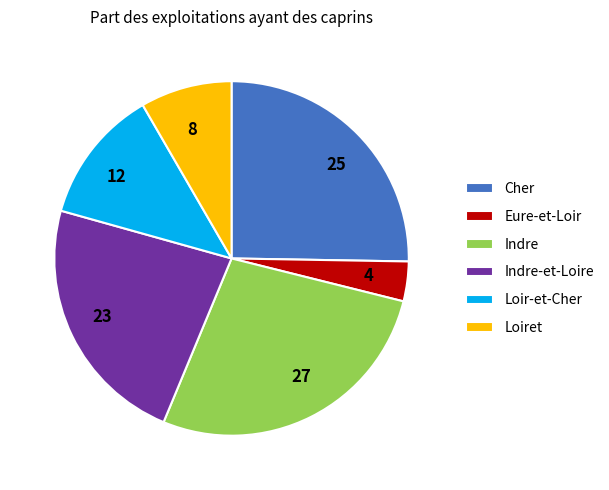

Does any single category account for the majority?

No